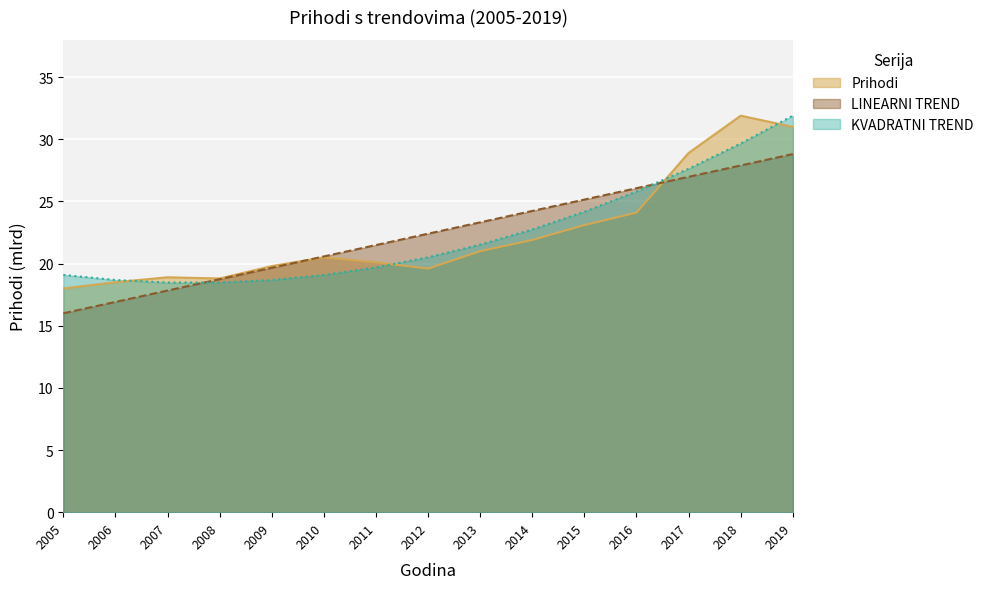

Which category has the lowest value across all series?

2005